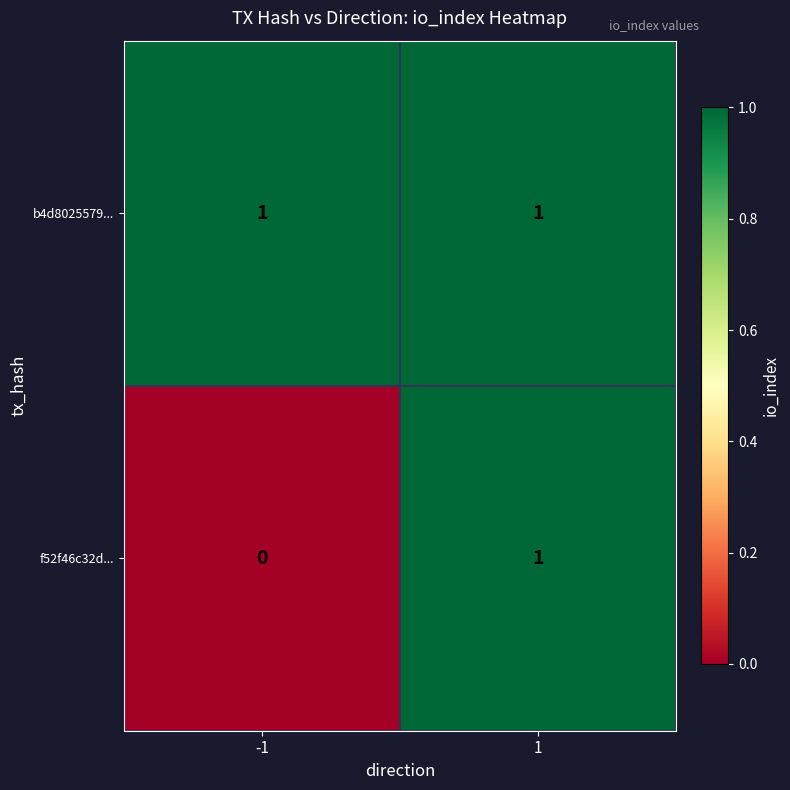

Which series has the largest total across all categories?

b4d8025579...